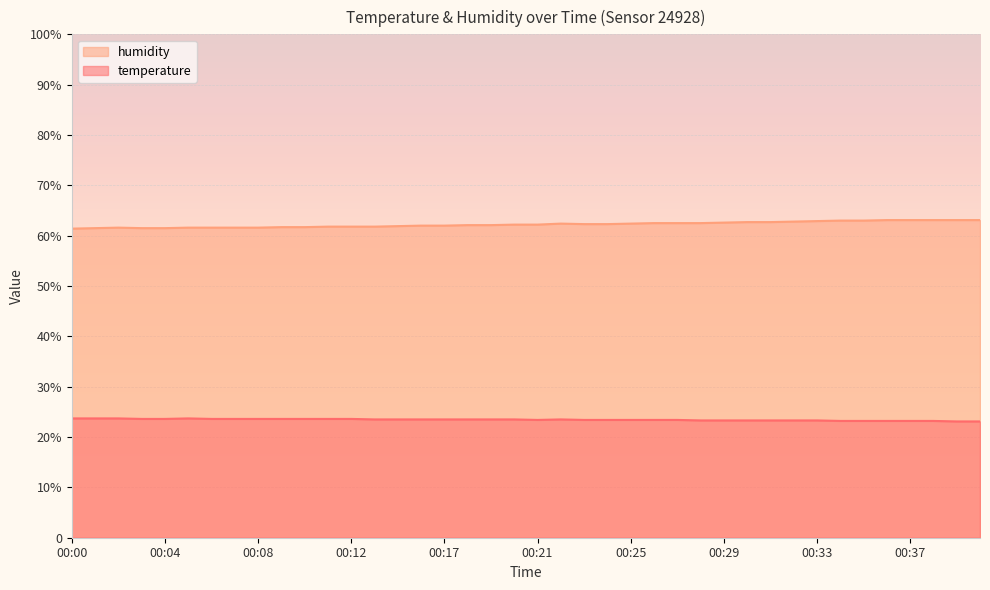

What is the value of the temperature point at the 38th from the left?

23.2